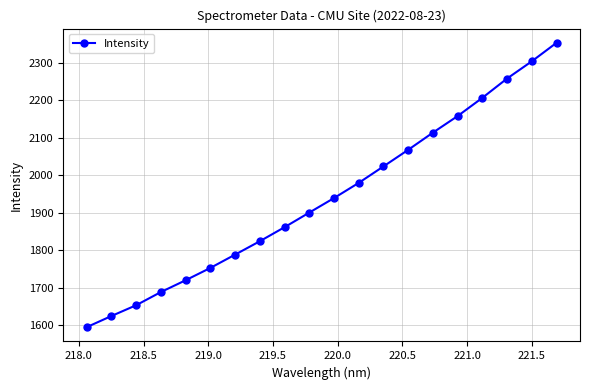

What is the value of the 11th point from the left?

1939.2